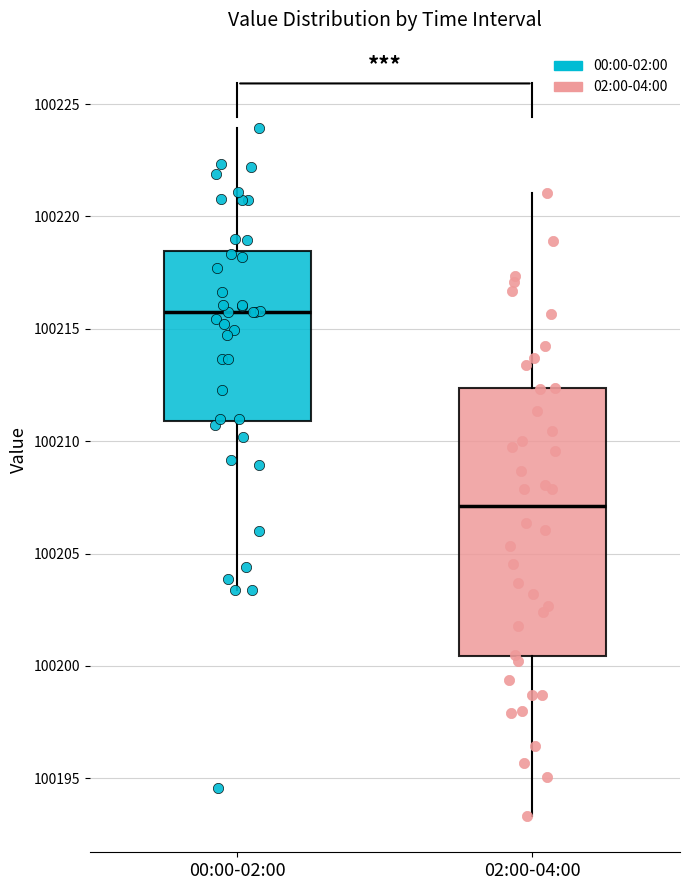

Where is the upper edge of the box for 00:00-02:00 on the y-axis? The values are not printed on the chart, so give them approximately, as read against the axis.

100218.5